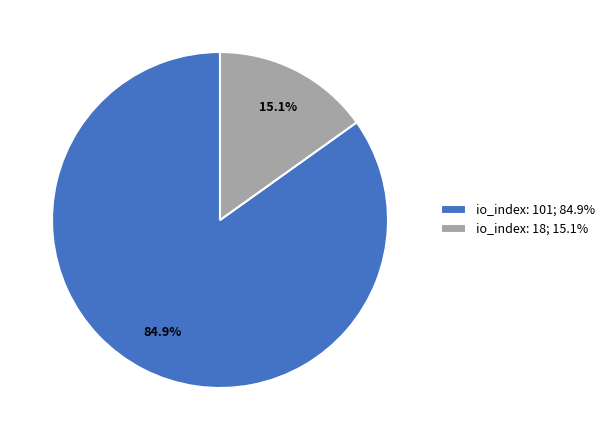

Combined, what portion of the pie is io_index: 18 and io_index: 101?

100.0%